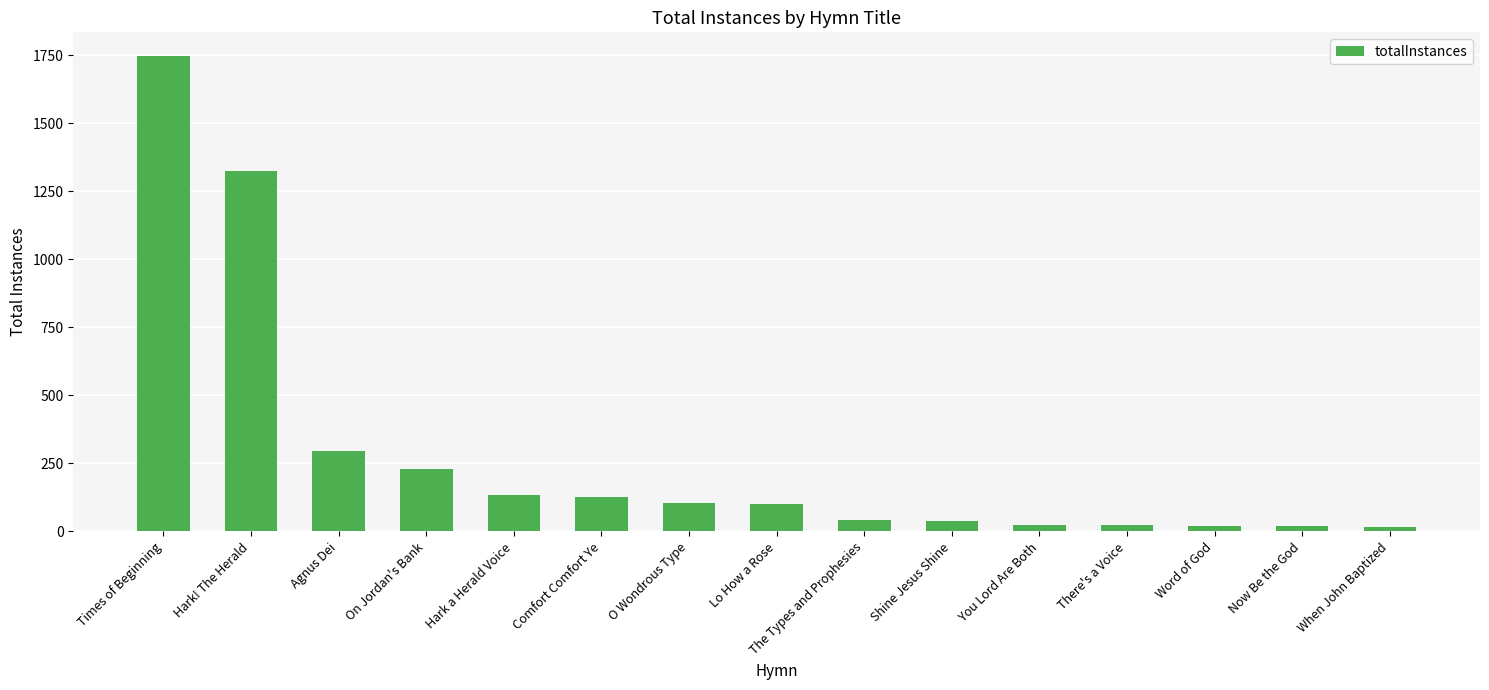

Is it true that the value at Times of Beginning is 2328?

False